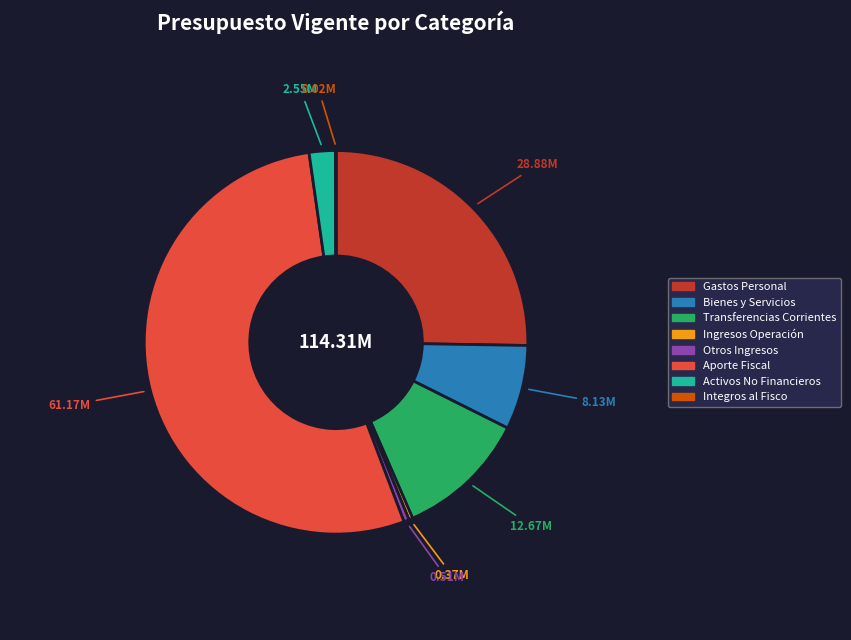

Is there any slice that represents more than half of the pie?

Yes